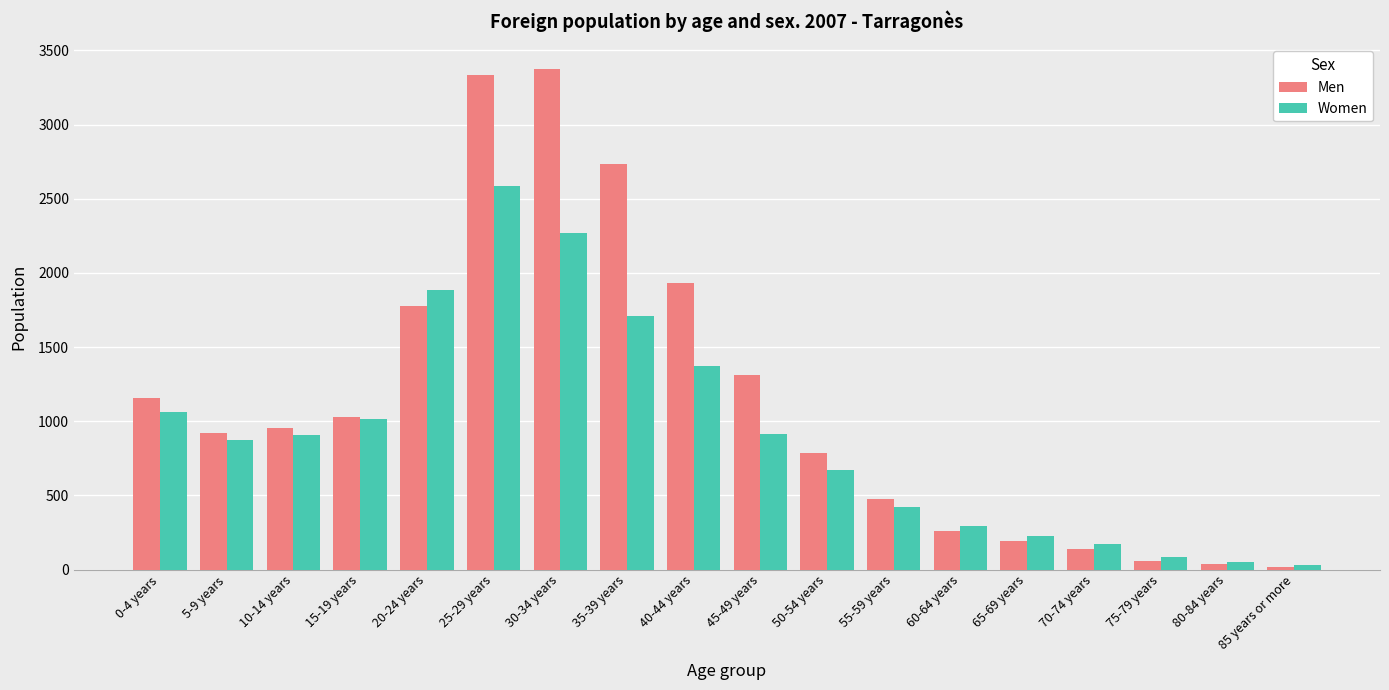

The Women series shows 424 at 55-59 years. True or false?

True